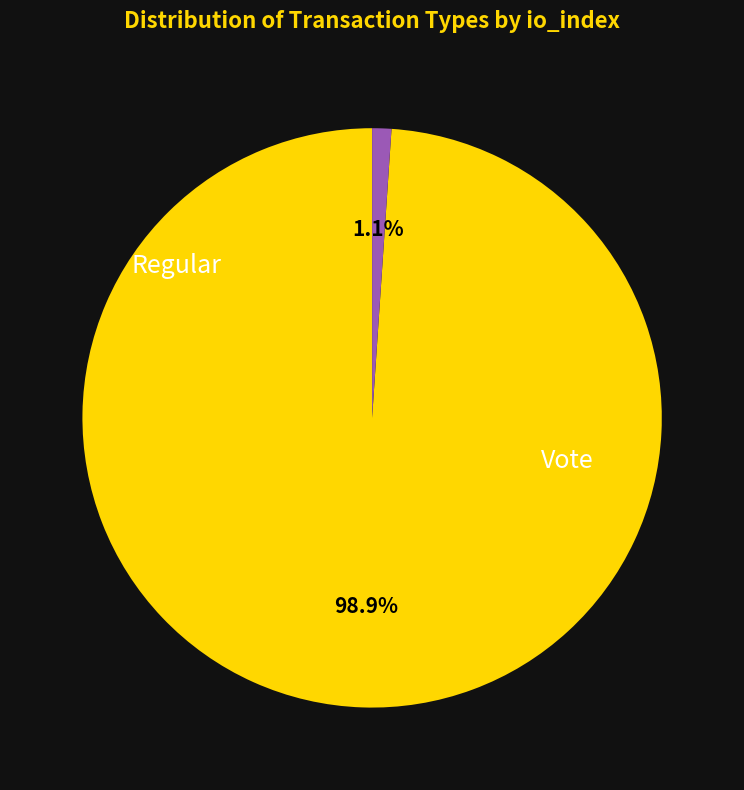

Count the number of slices in the pie.

2